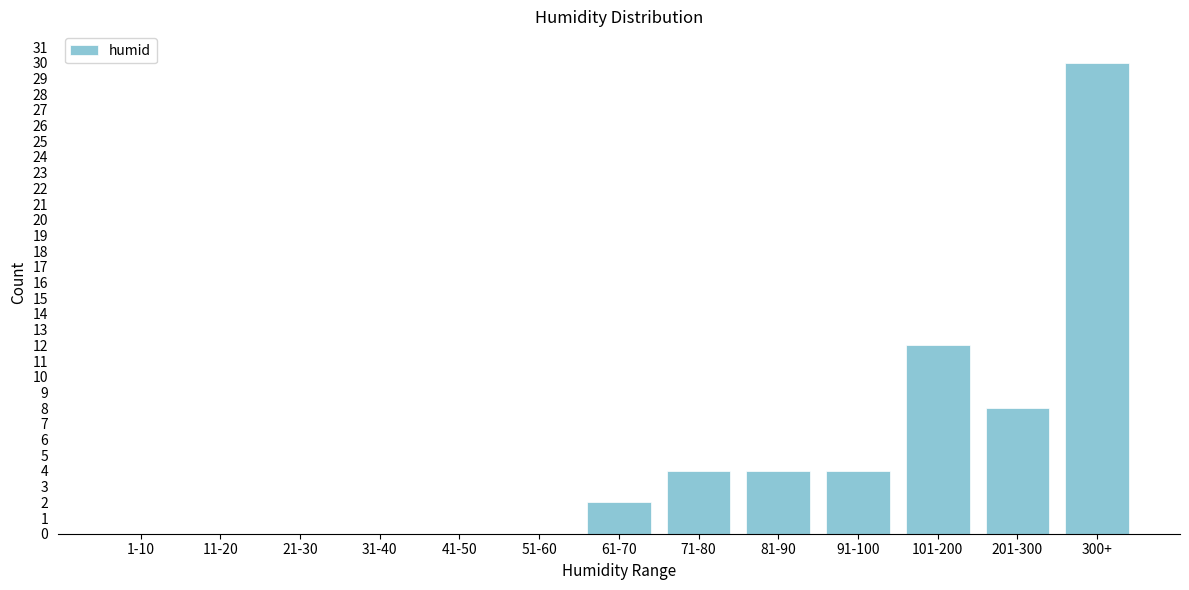

Reading left to right, list all the values displayed in this chart.

1-10=0	11-20=0	21-30=0	31-40=0	41-50=0	51-60=0	61-70=2	71-80=4	81-90=4	91-100=4	101-200=12	201-300=8	300+=30